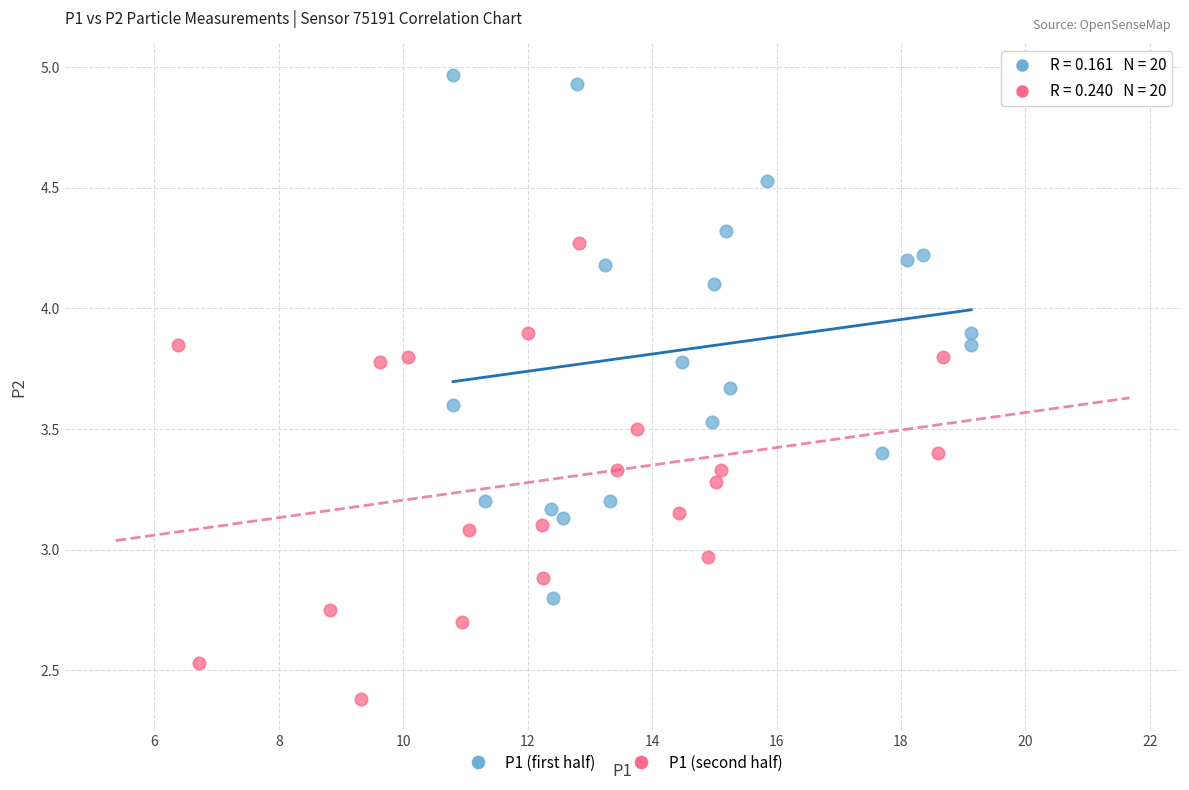

Which series reaches the maximum Y coordinate?

P1 (first half)